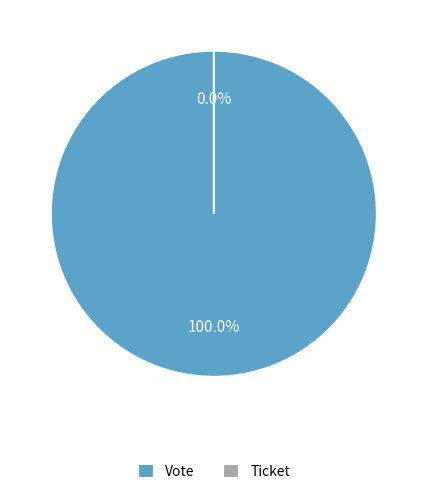

What is the change in value from Vote to Ticket?

-1